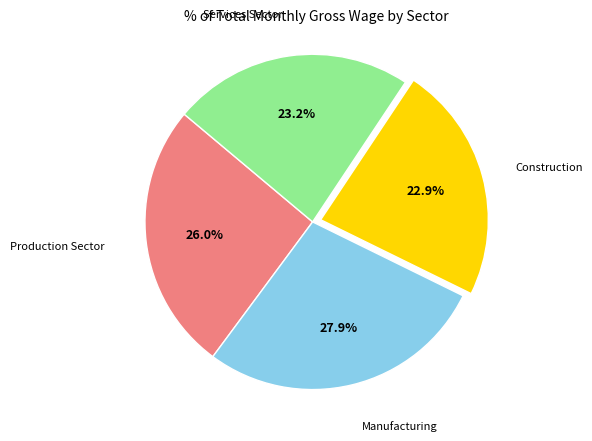

Does any single category account for the majority?

No